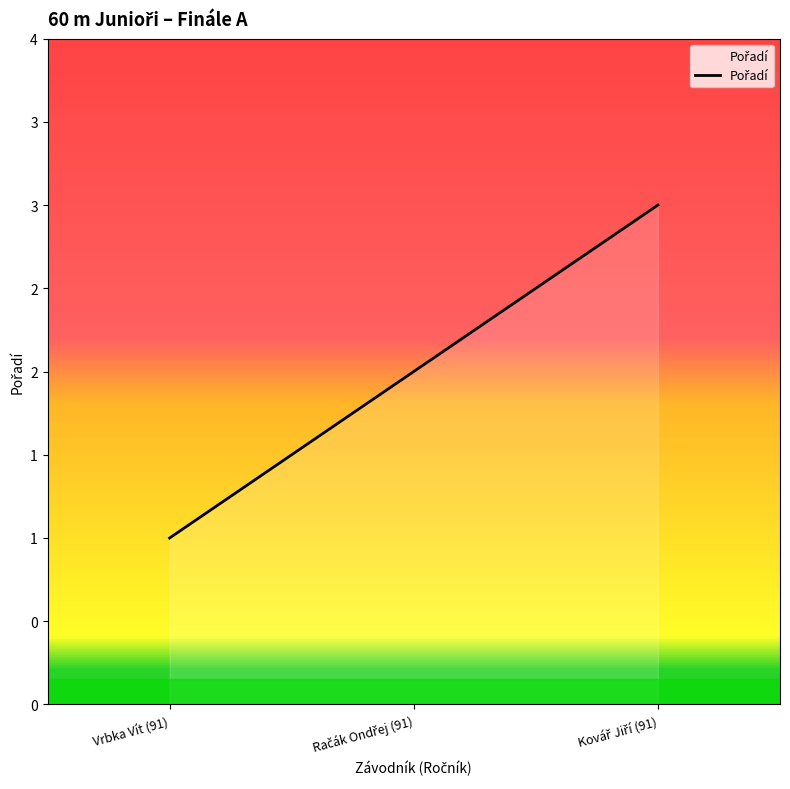

Does the chart display data point markers on the line(s)?

No